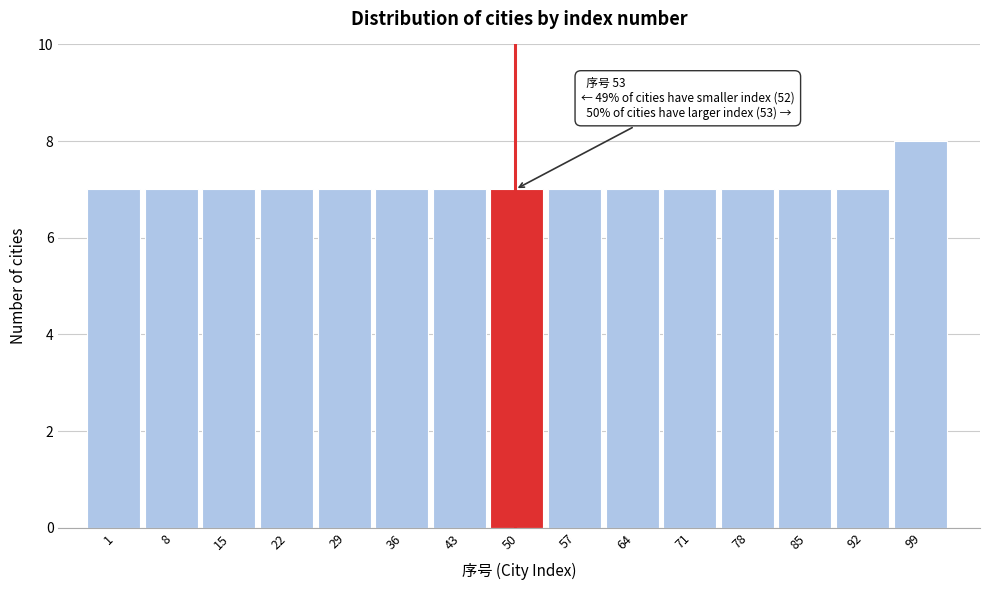

Reading right to left, transcribe all the data shown in this chart.

99=8	92=7	85=7	78=7	71=7	64=7	57=7	50=7	43=7	36=7	29=7	22=7	15=7	8=7	1=7